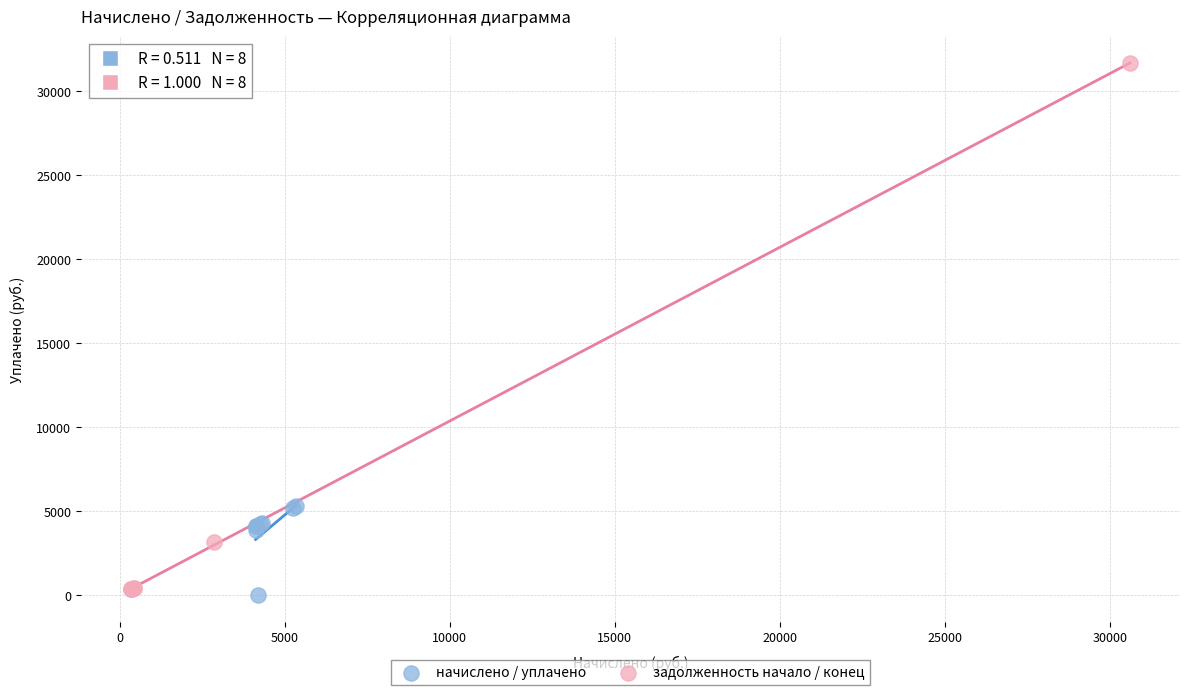

Which series has the widest spread of Y values?

задолженность начало / конец